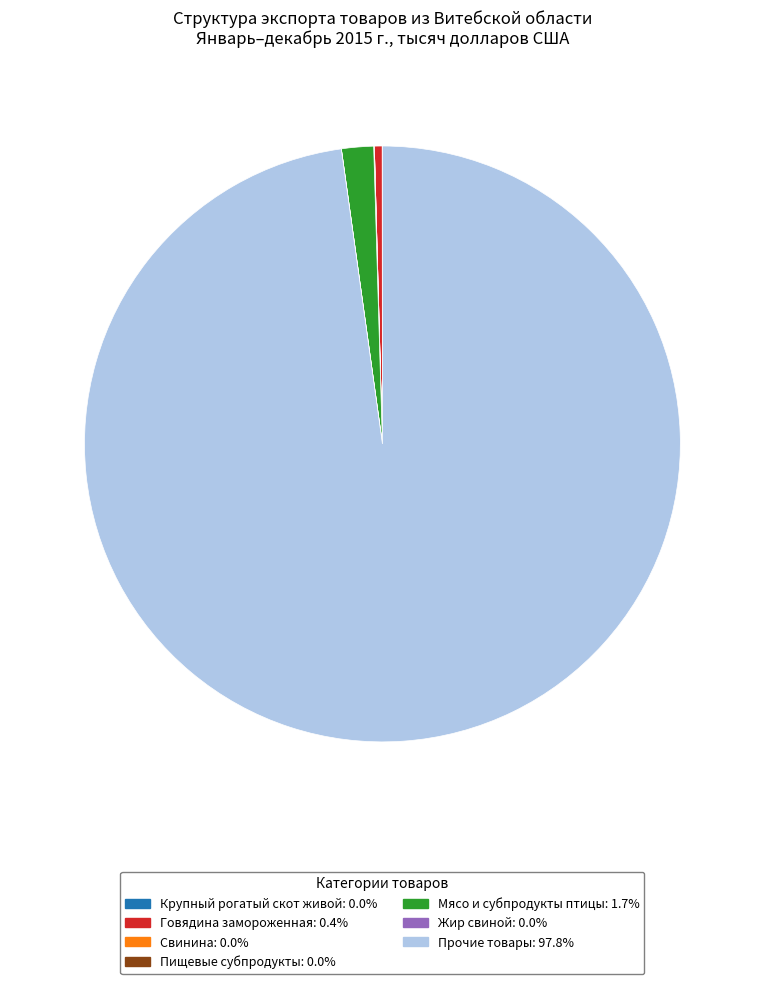

Is there any slice that represents more than half of the pie?

Yes